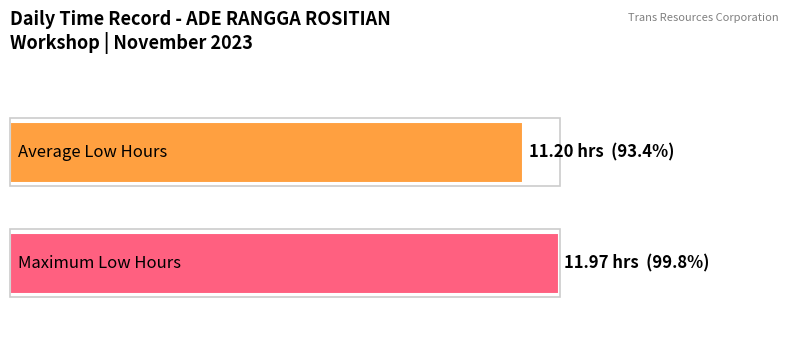

Are the bars grouped side by side (vs. stacked)?

No